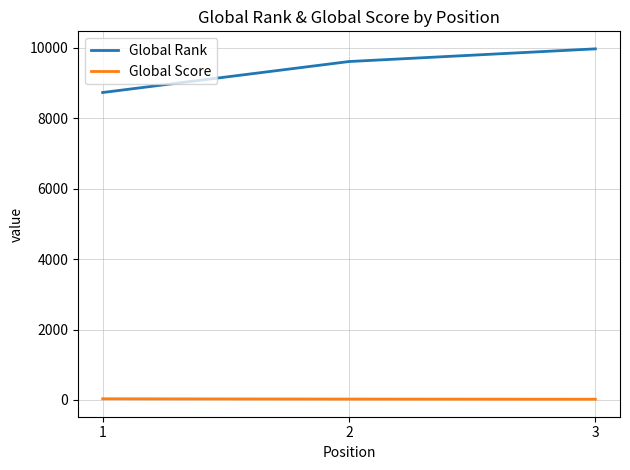

Which series has the largest total across all categories?

Global Rank